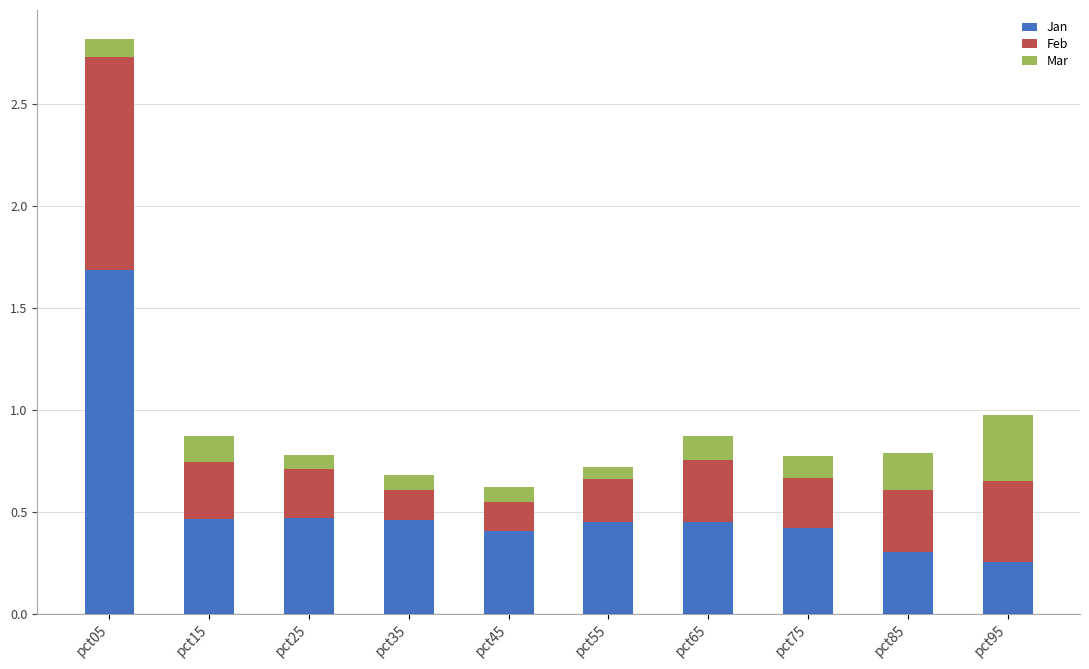

What are all the series names shown in the legend?

Jan, Feb, Mar